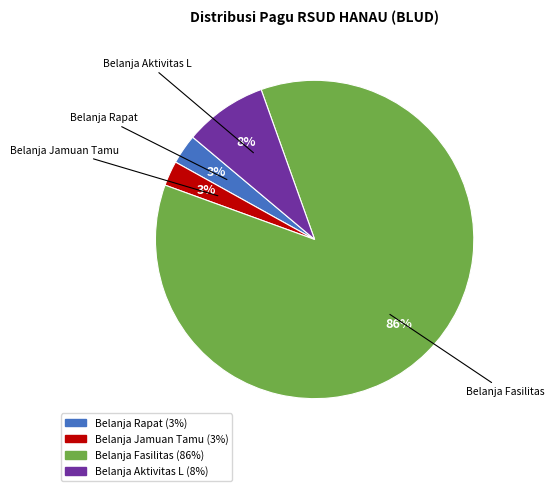

Is there any slice that represents more than half of the pie?

Yes